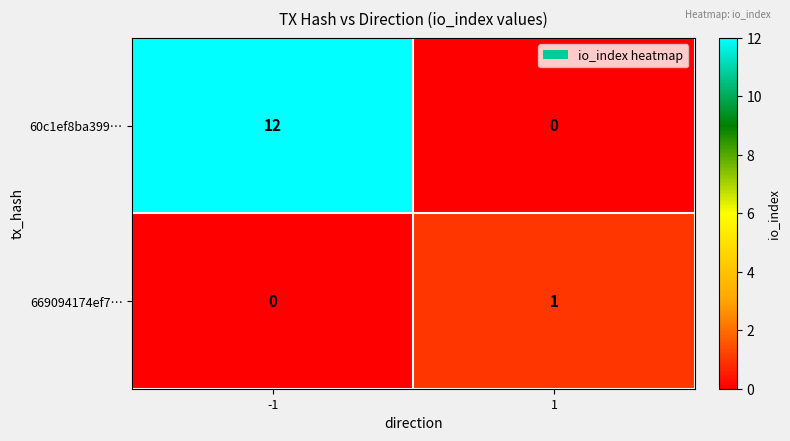

What is the average value of the 60c1ef8ba399… series?

6